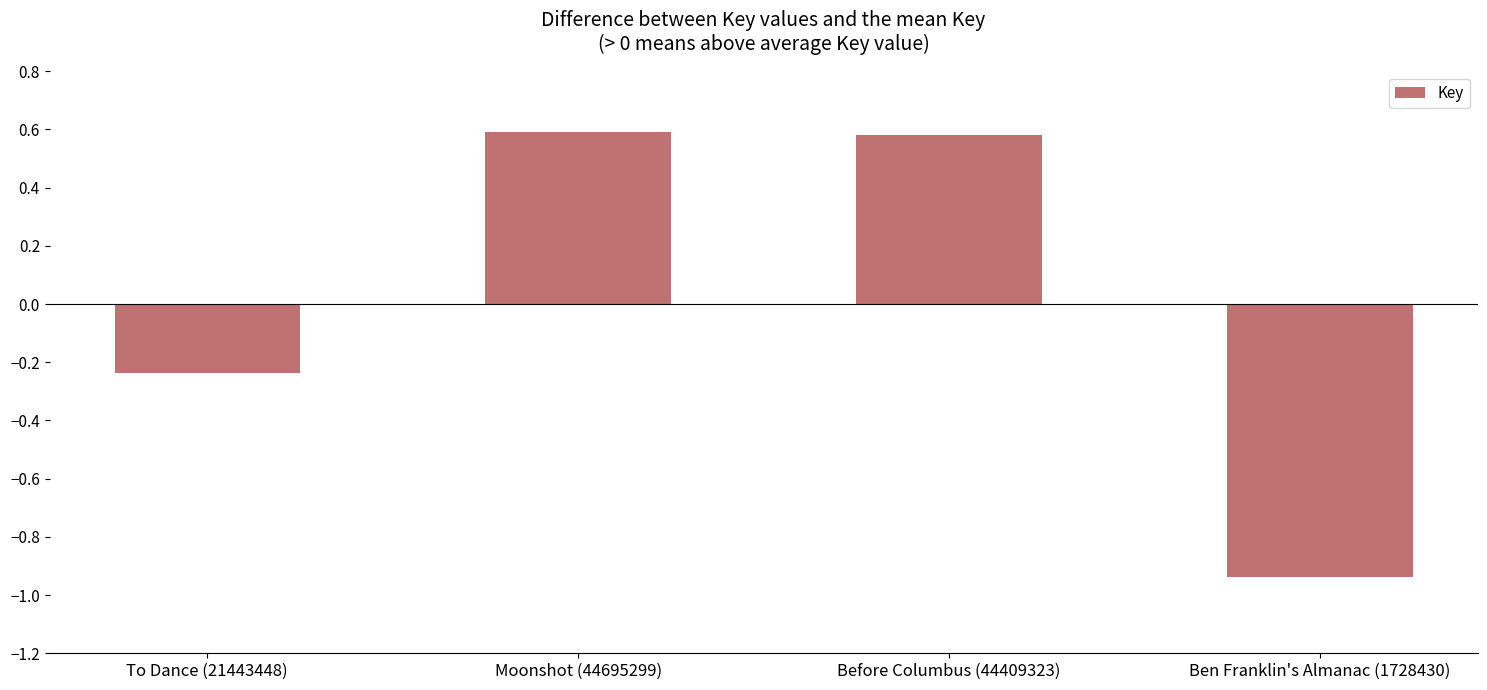

True or false: the data shows -0.4 at Ben Franklin's Almanac (1728430).

False